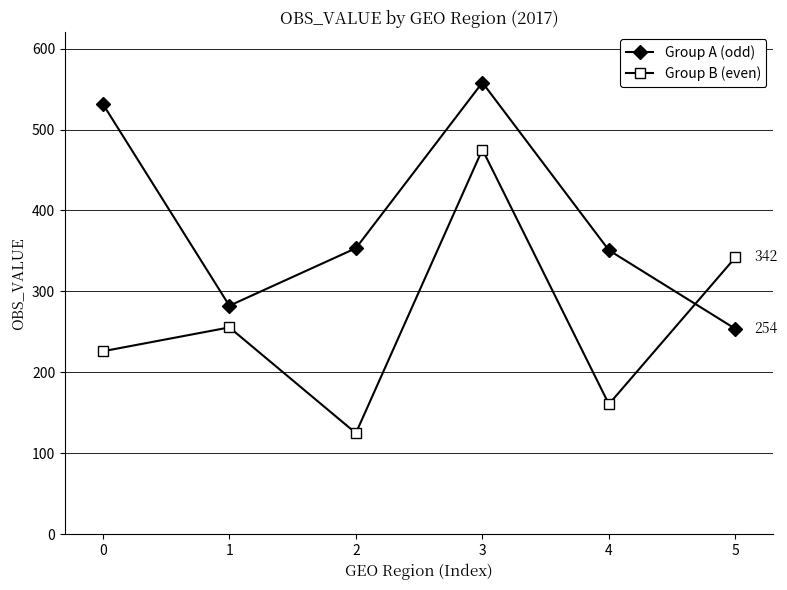

What is the minimum value for Group A (odd)?

253.8